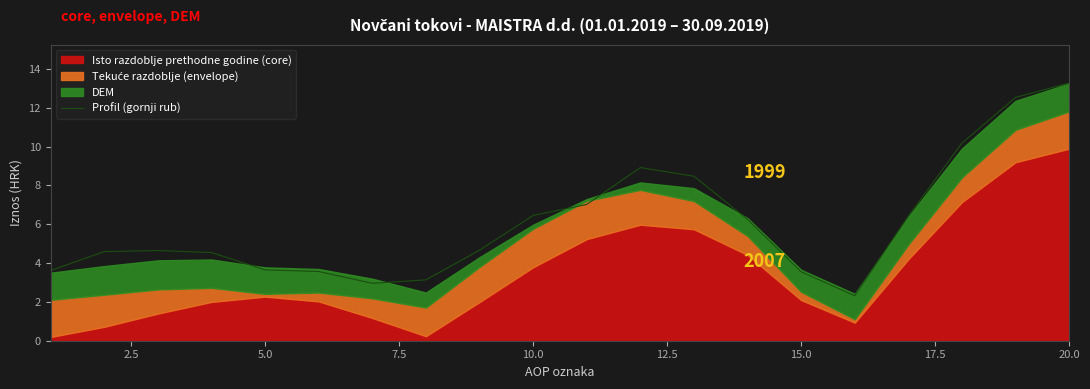

At which label does Profil (gornji rub) reach its peak?

20.0